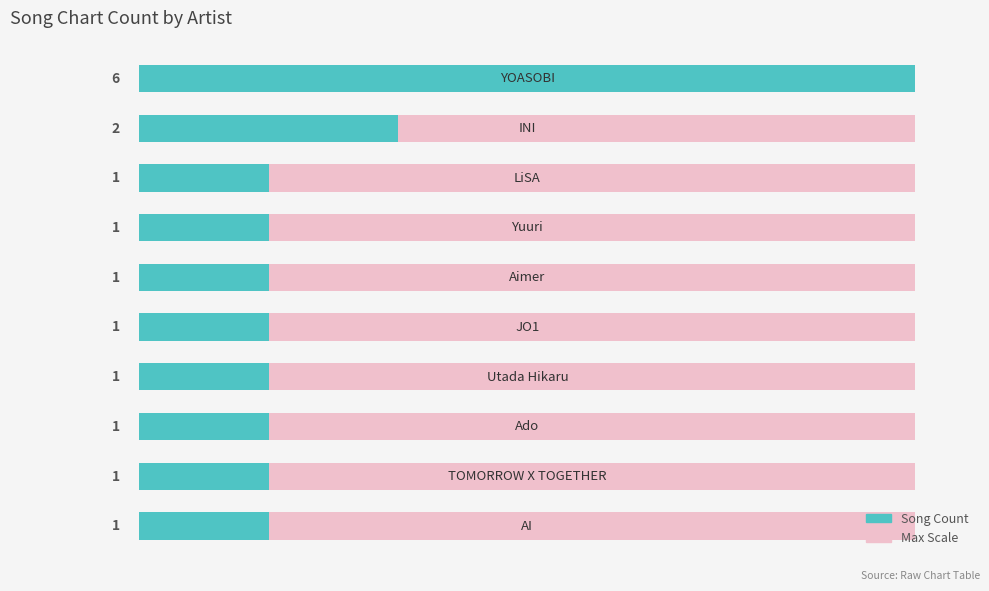

Does the chart contain any negative values?

No